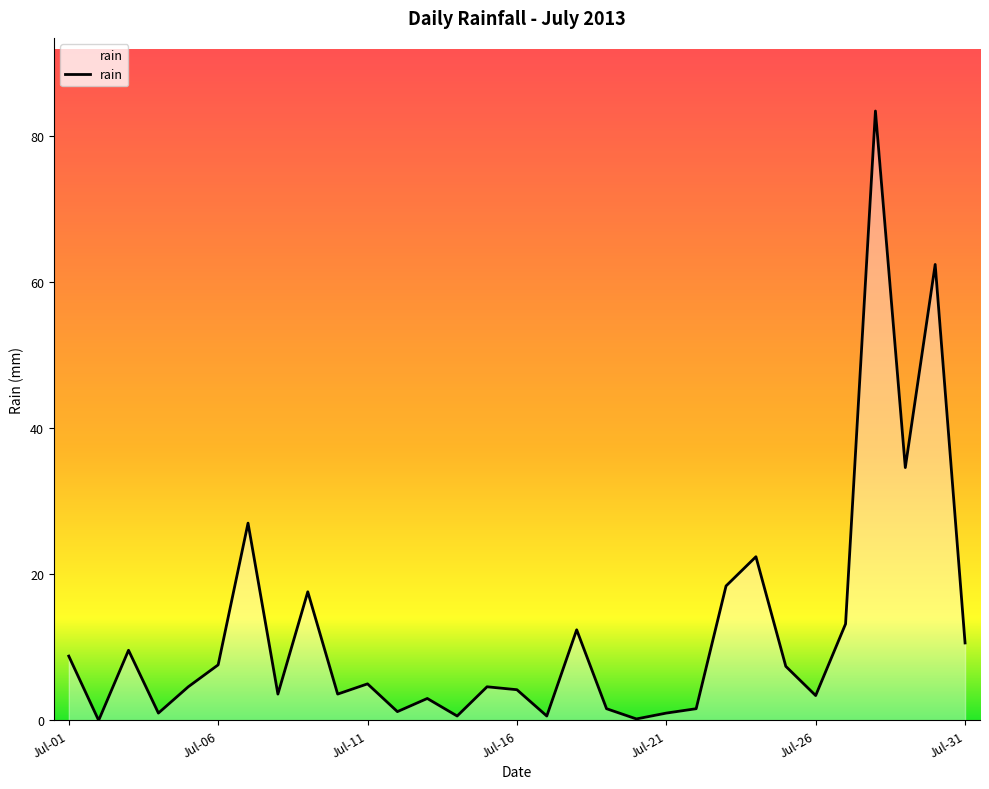

What is the greatest value displayed?

83.4